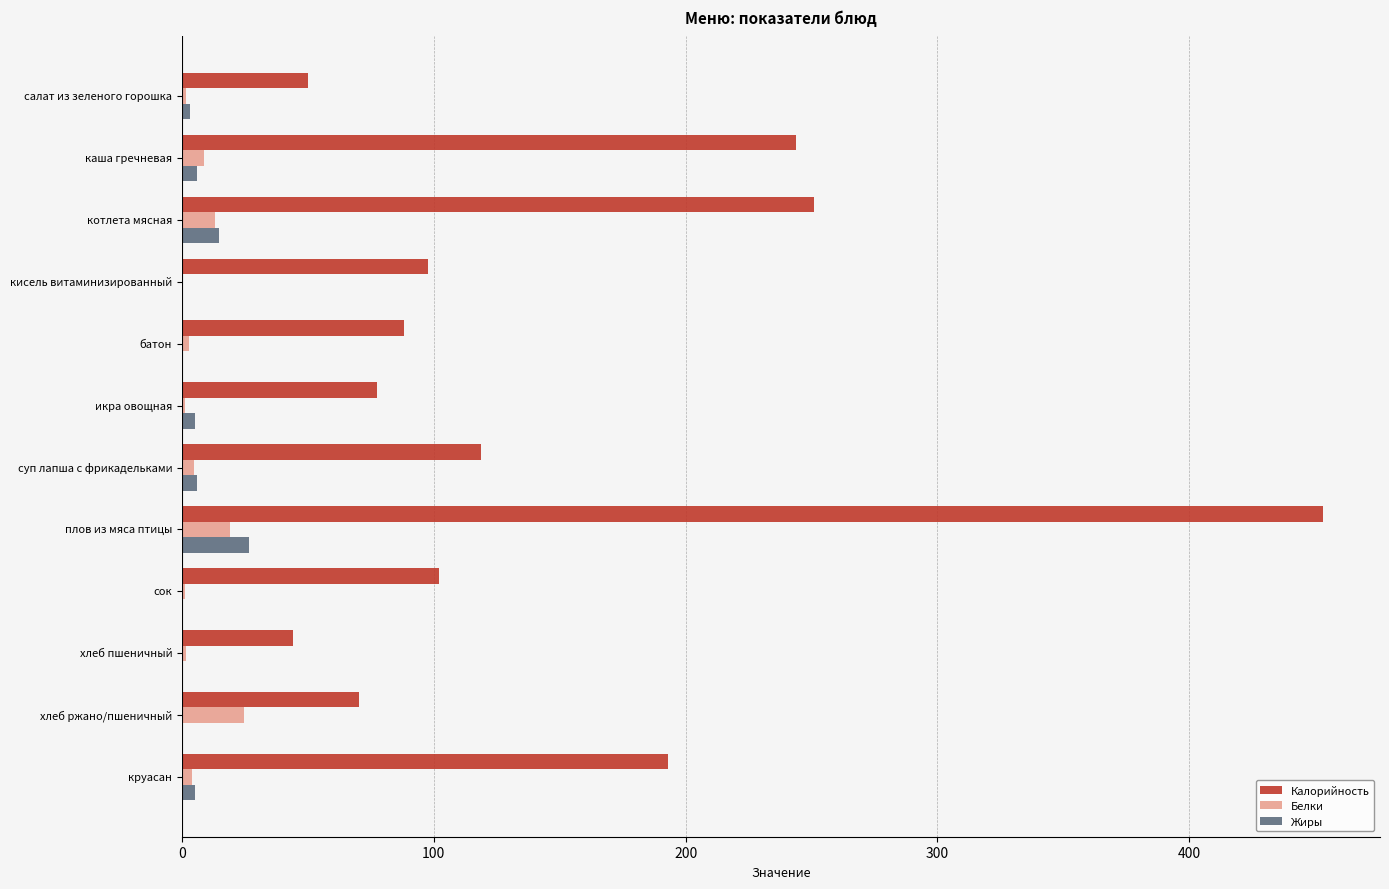

What is the sum of all Белки values?

82.5